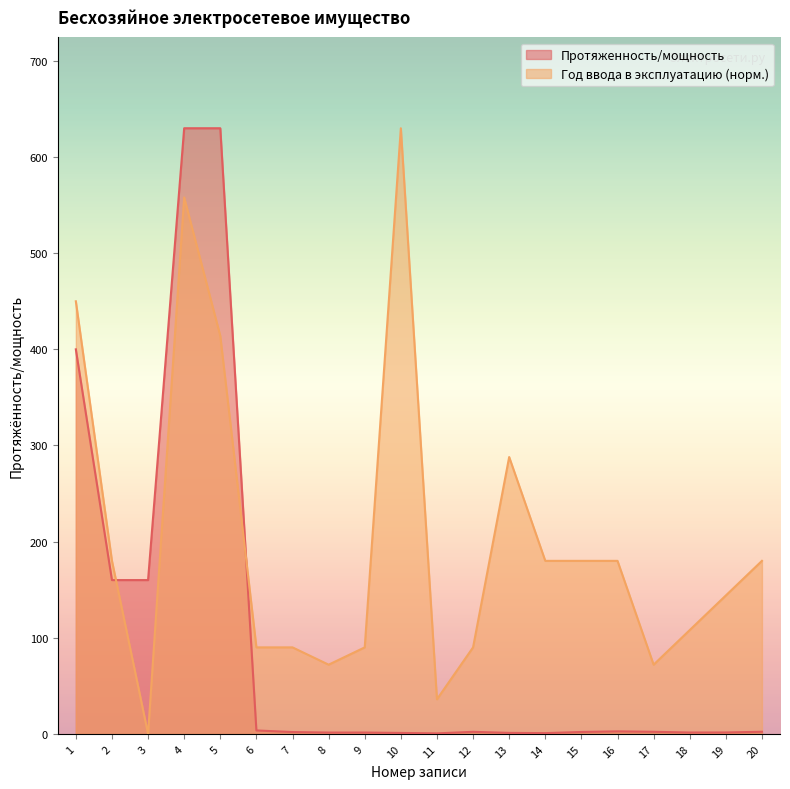

What is the difference between the maximum and minimum values in the Протяженность/мощность series?

629.5